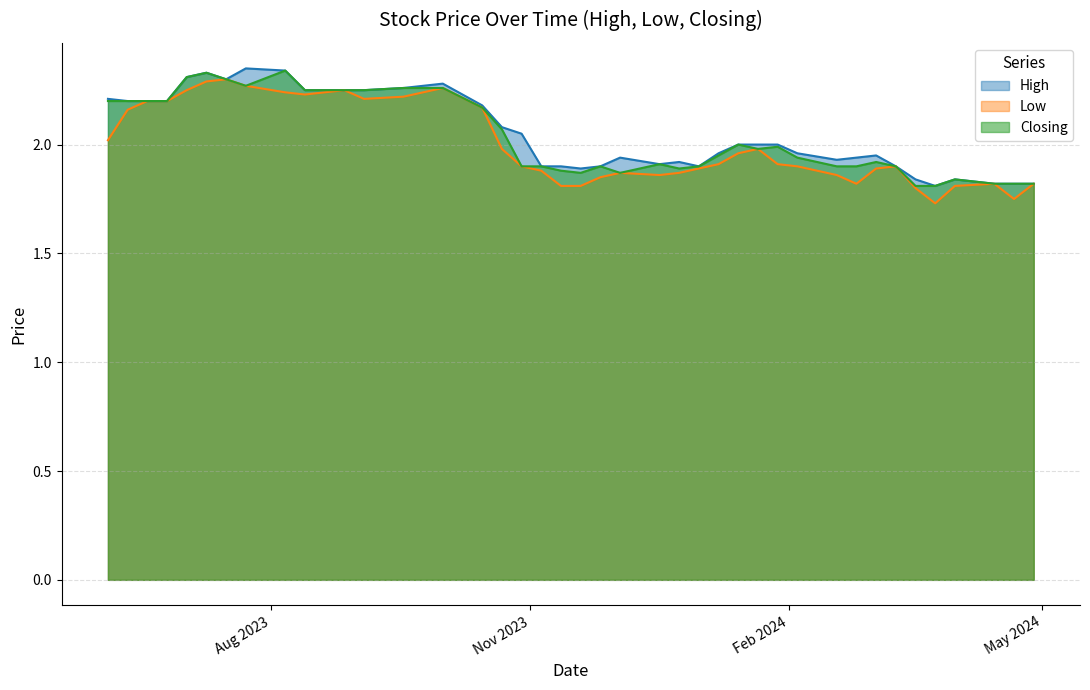

True or false: Low has a value of 1.9 at 18/02/2024.

True